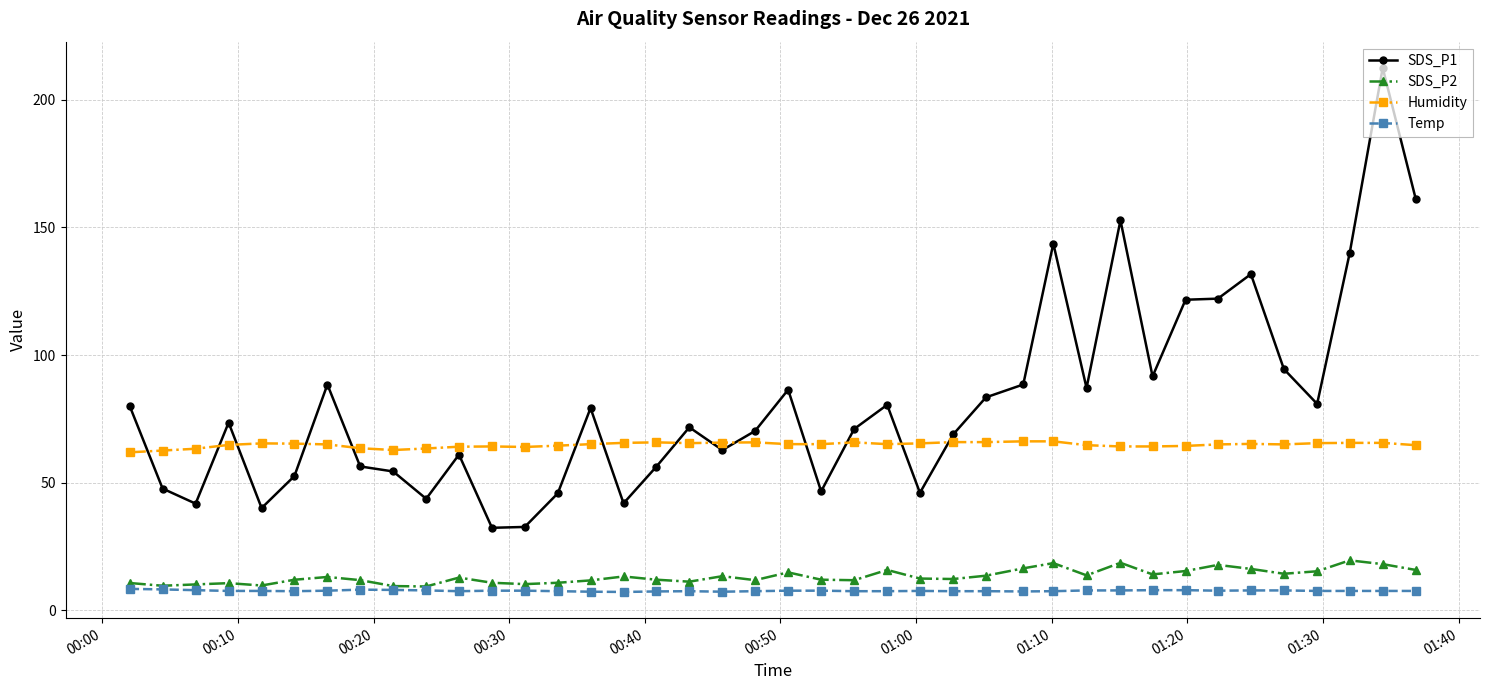

Which series has the largest total across all categories?

SDS_P1